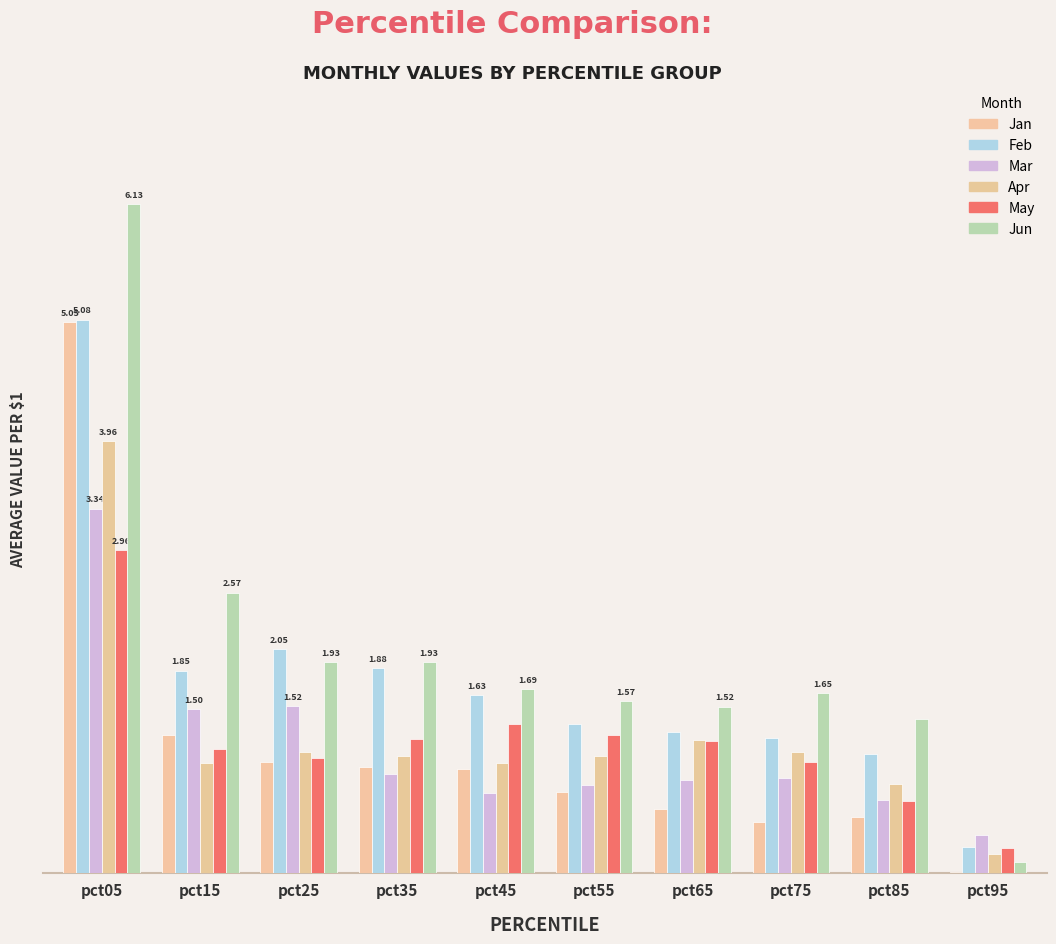

True or false: Jan has a value of 1.3 at pct15.

True